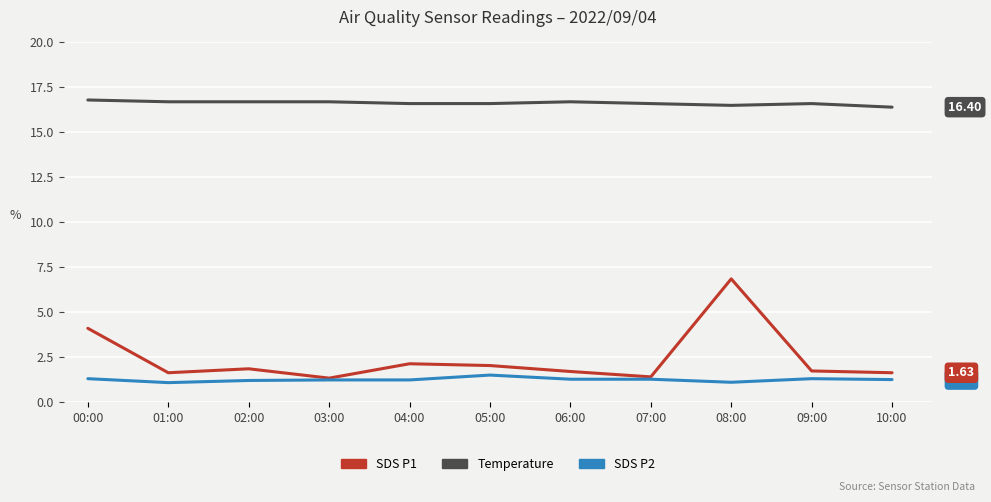

What is the spread (max minus min) of values at 02:00?

15.5